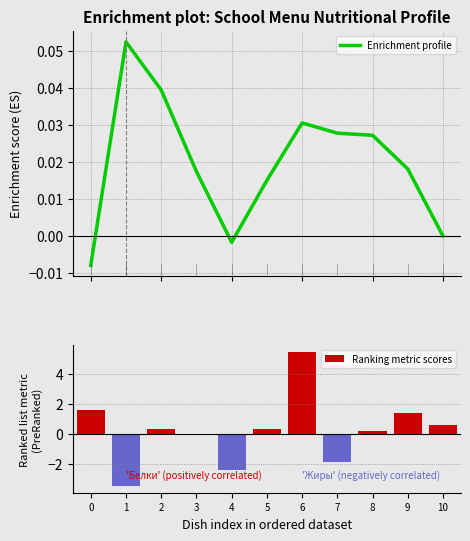

Is it true that Ranking metric scores equals 0.2 at 8?

True